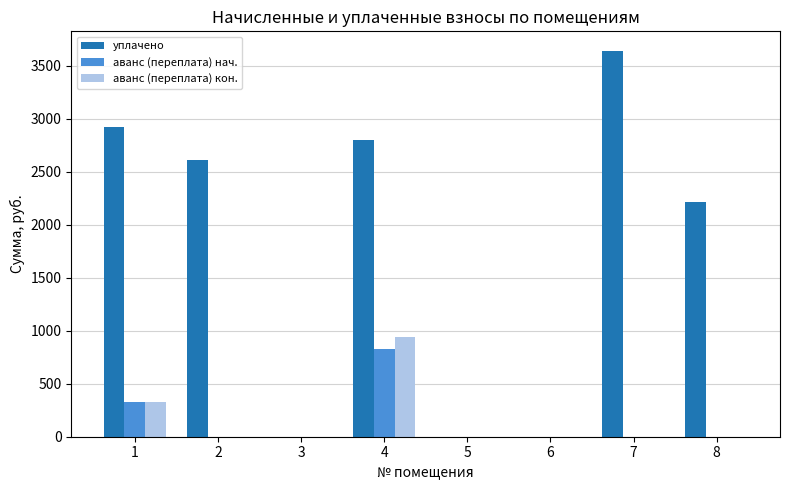

At which category is the sum across all series the highest?

4